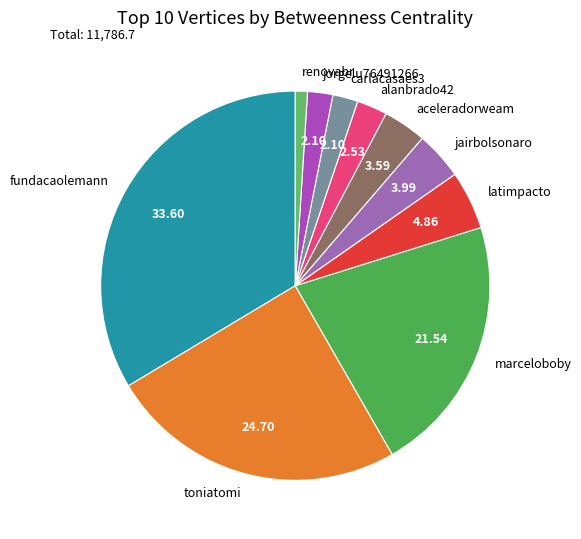

Count the number of slices in the pie.

10